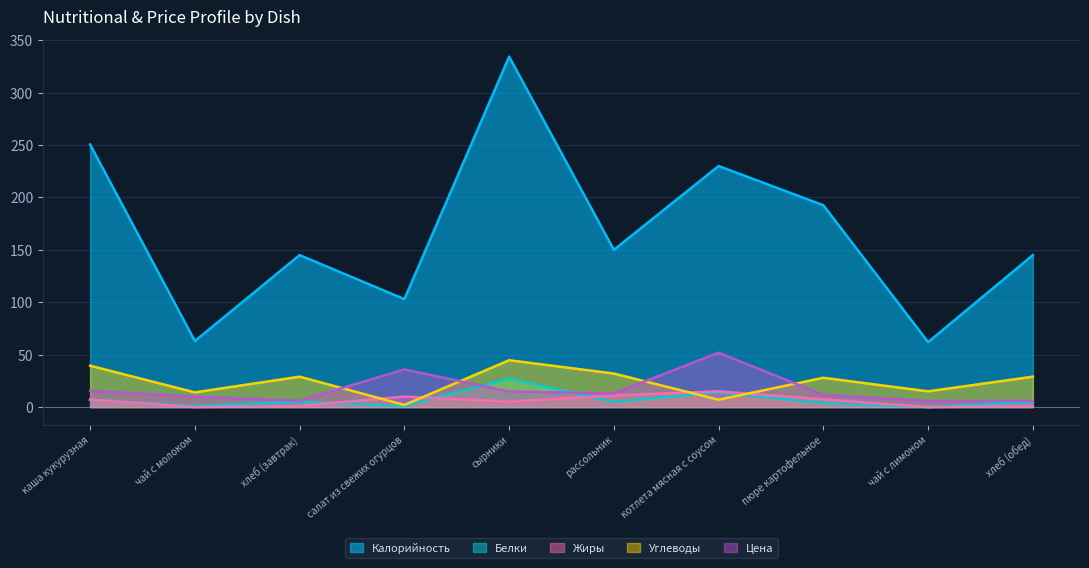

What is the sum of all Жиры values?

57.7